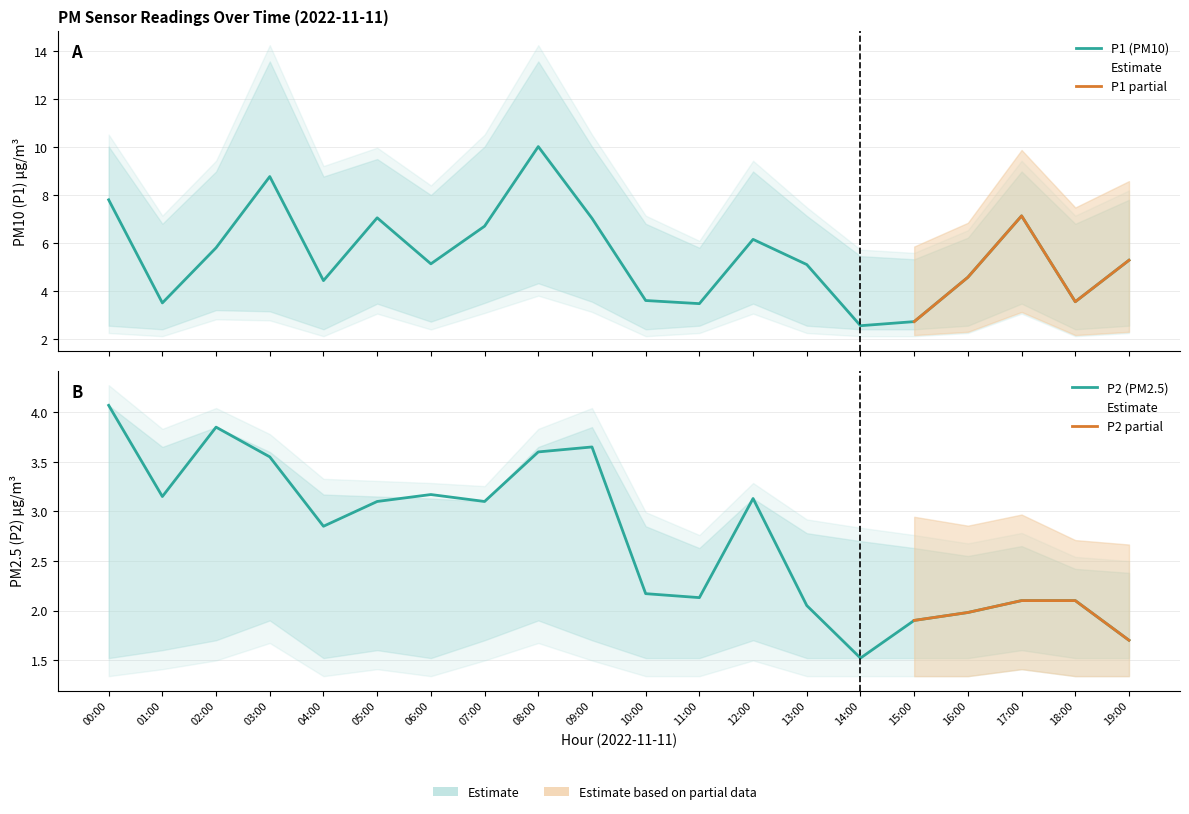

At 10:00, list the series in order from smallest to largest.

P2, P1